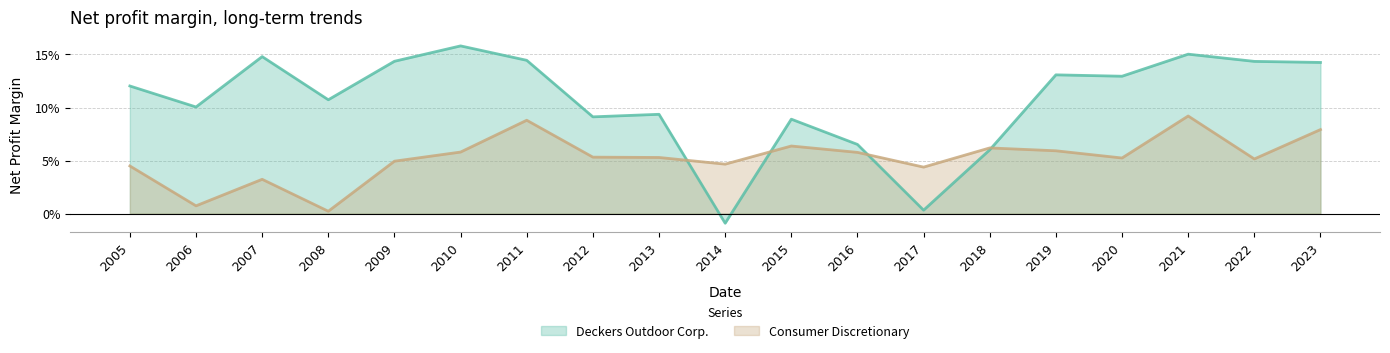

Where is the first local maximum for Deckers Outdoor Corp.?

2007